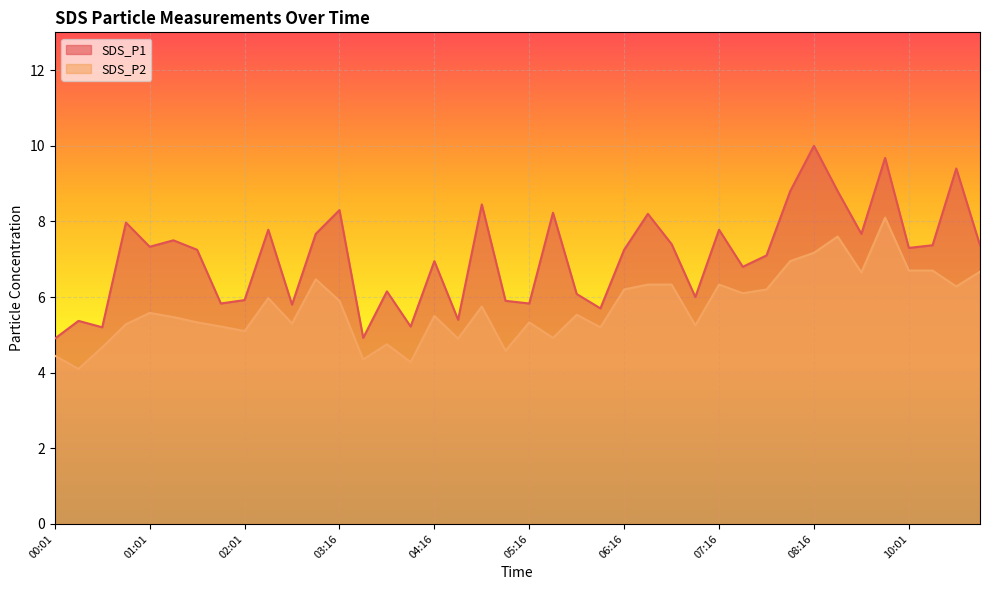

At which label does SDS_P2 reach its minimum?

00:16